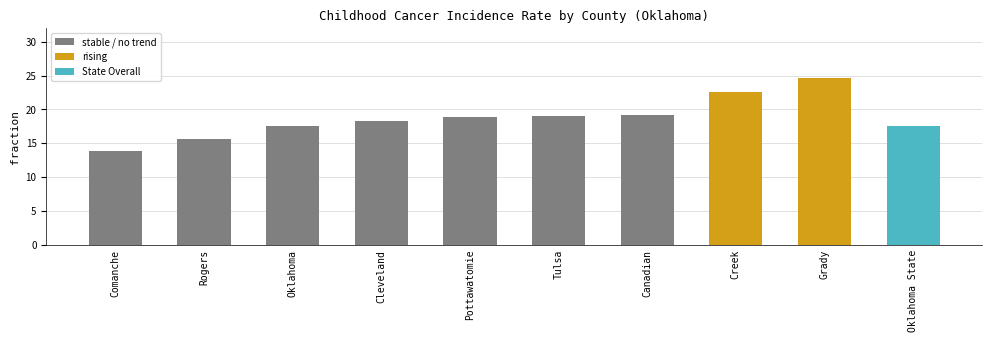

How many categories are shown in the chart?

10